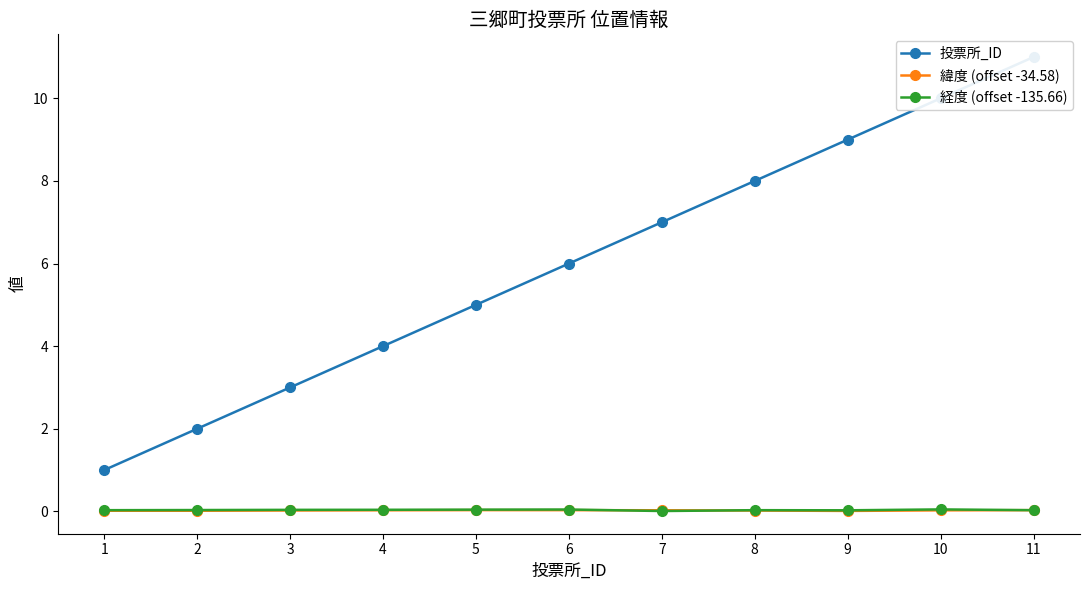

Reading left to right, extract all data points from this chart.

投票所_ID: 1.0	2.0	3.0	4.0	5.0	6.0	7.0	8.0	9.0	10.0	11.0
緯度 (offset -34.58): 0.0	0.0	0.0	0.0	0.0	0.0	0.0	0.0	0.0	0.0	0.0
経度 (offset -135.66): 0.0	0.0	0.0	0.0	0.0	0.0	0.0	0.0	0.0	0.0	0.0